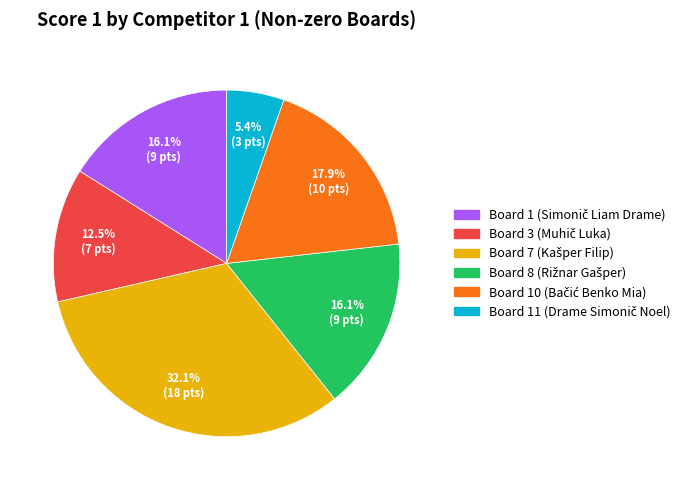

Is there any slice that represents more than half of the pie?

No